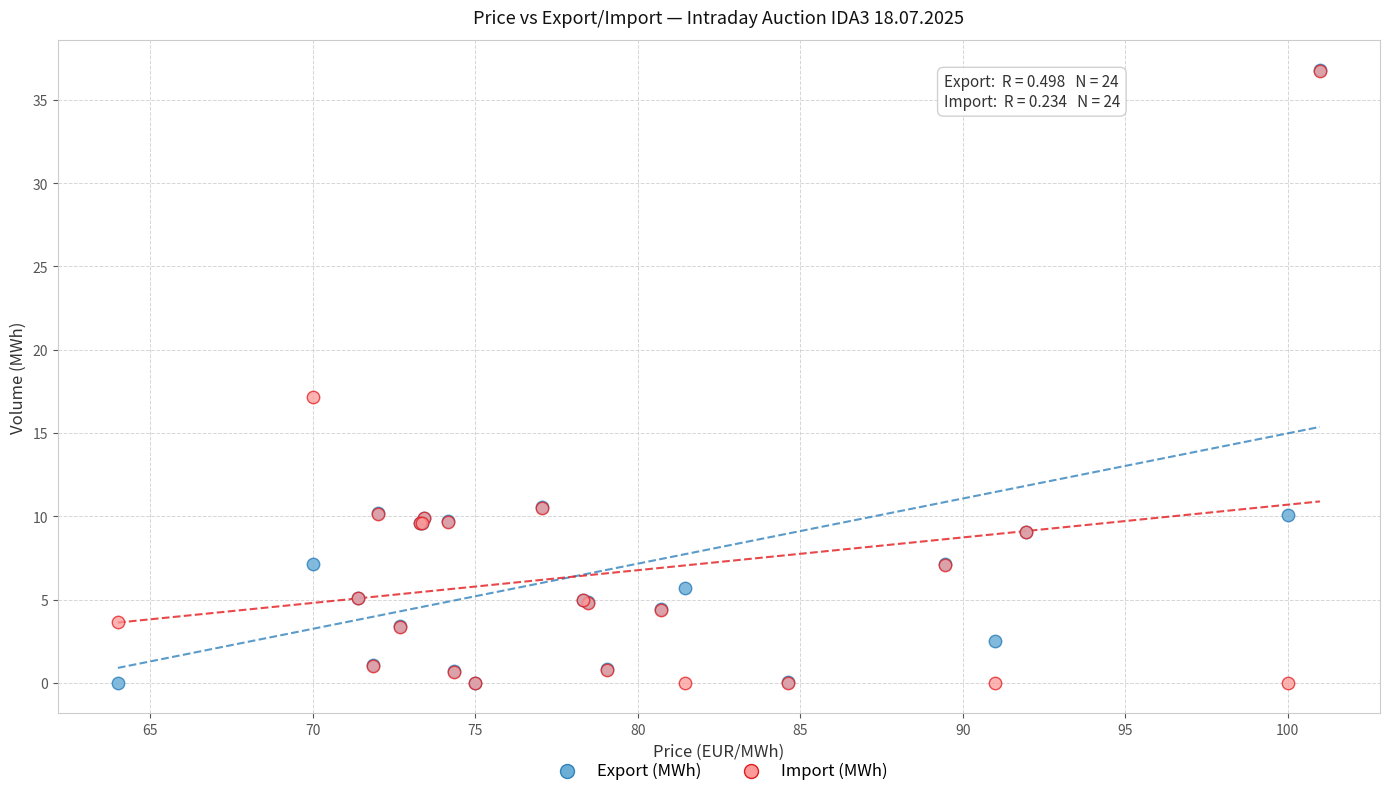

In the Export (MWh) series, what Y value is closest to 18?

10.6